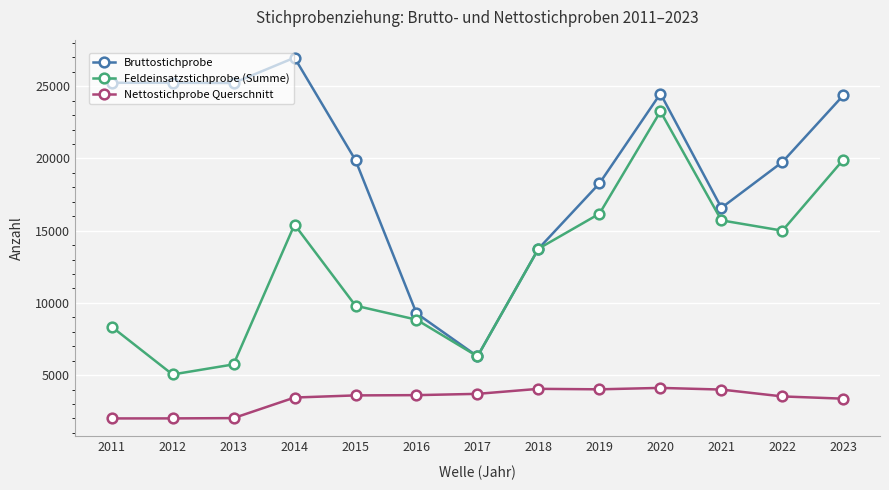

True or false: Nettostichprobe Querschnitt and Feldeinsatzstichprobe (Summe) intersect in this chart.

False